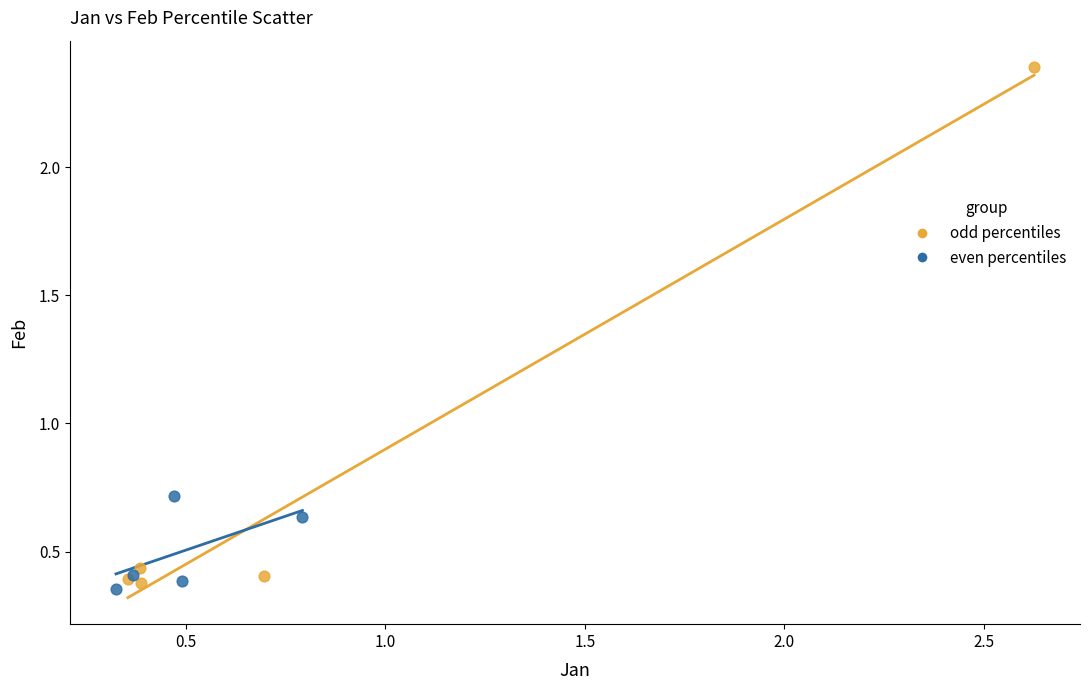

Which series contains the highest Y value?

odd percentiles